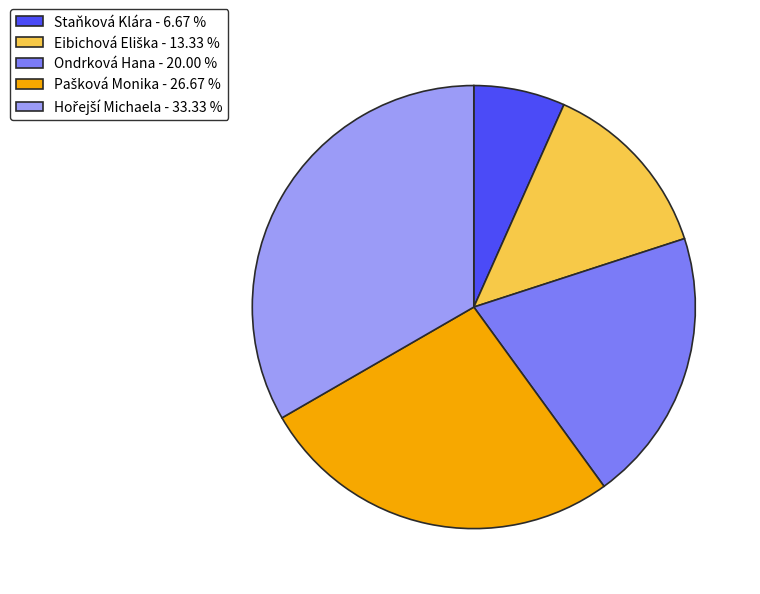

Which has a higher value, Ondrková Hana - 20.00 % or Staňková Klára - 6.67 %?

Ondrková Hana - 20.00 %